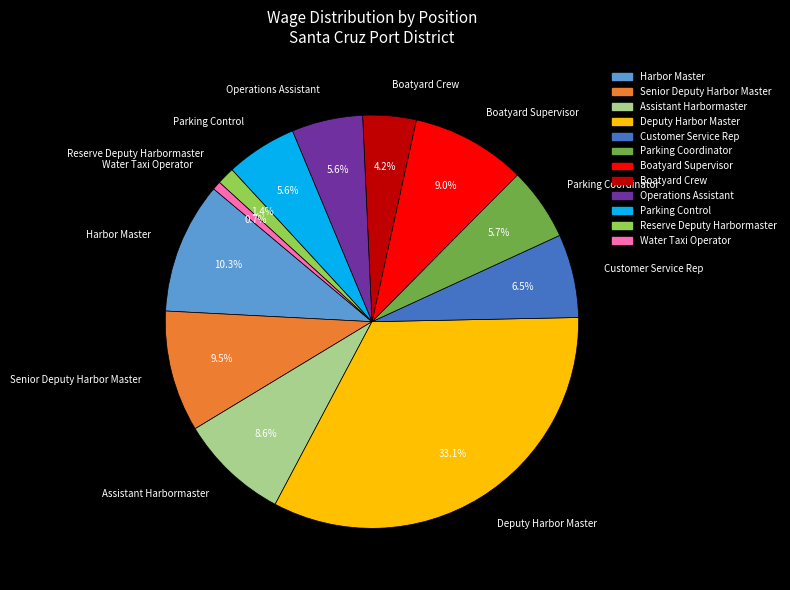

To the nearest percent, what is the difference between the Boatyard Supervisor and Parking Control slice percentages?

3%